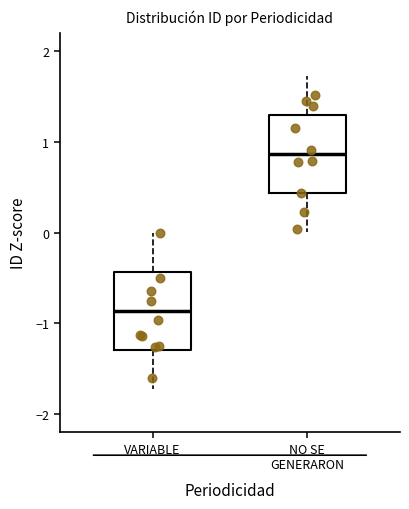

Reading left to right, transcribe this box plot: for each box, give where its median line is, the range the box spans, and where its two whiskers end, as read against the y-axis. The values are not printed on the chart, so give them approximately, as read against the axis.

VARIABLE: median -0.9, box -1.3 to -0.4, whiskers -1.7 to 0.0
NO SE GENERARON: median 0.9, box 0.4 to 1.3, whiskers 0.0 to 1.7